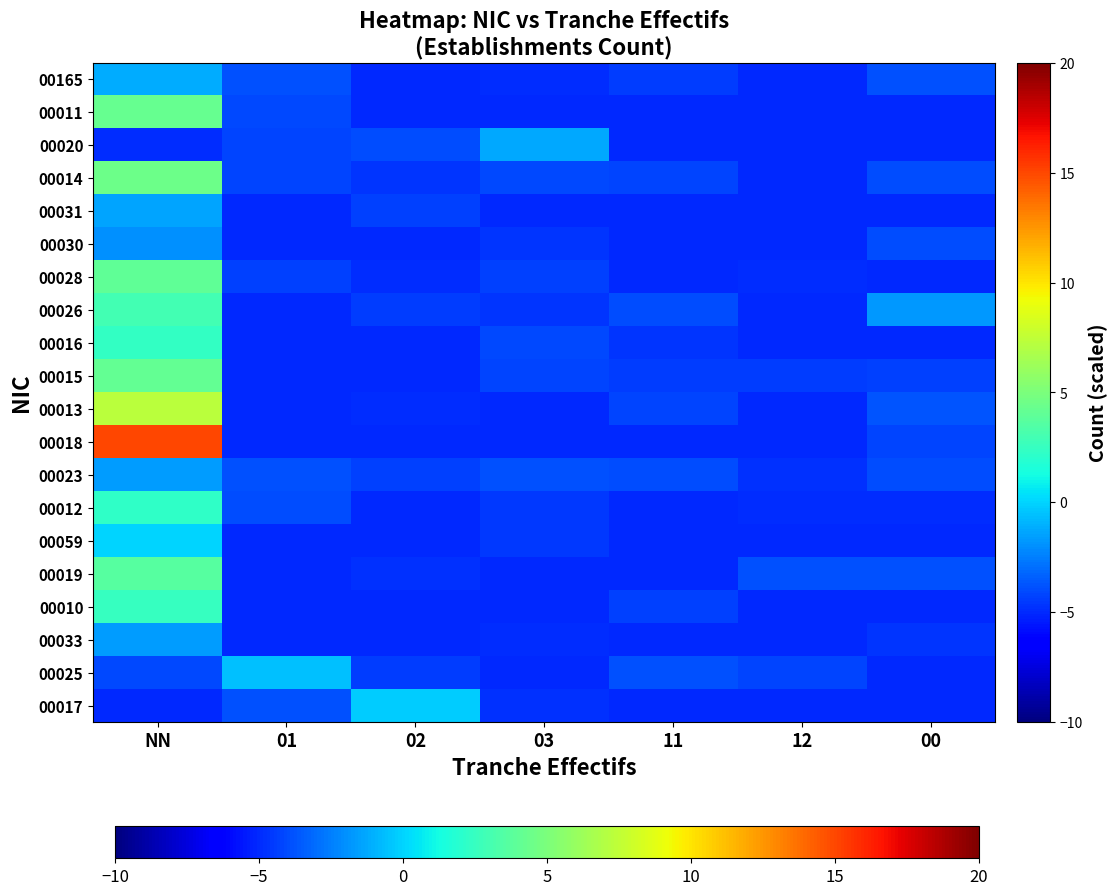

At how many categories does at least one series exceed 13?

1